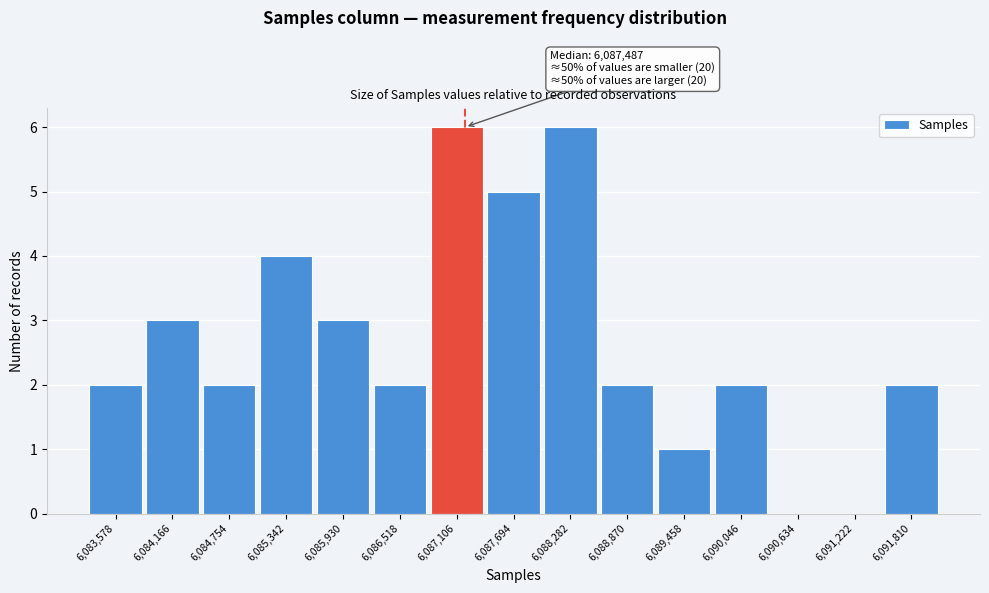

Reading right to left, extract all data points from this chart.

6,091,810=2	6,091,222=0	6,090,634=0	6,090,046=2	6,089,458=1	6,088,870=2	6,088,282=6	6,087,694=5	6,087,106=6	6,086,518=2	6,085,930=3	6,085,342=4	6,084,754=2	6,084,166=3	6,083,578=2